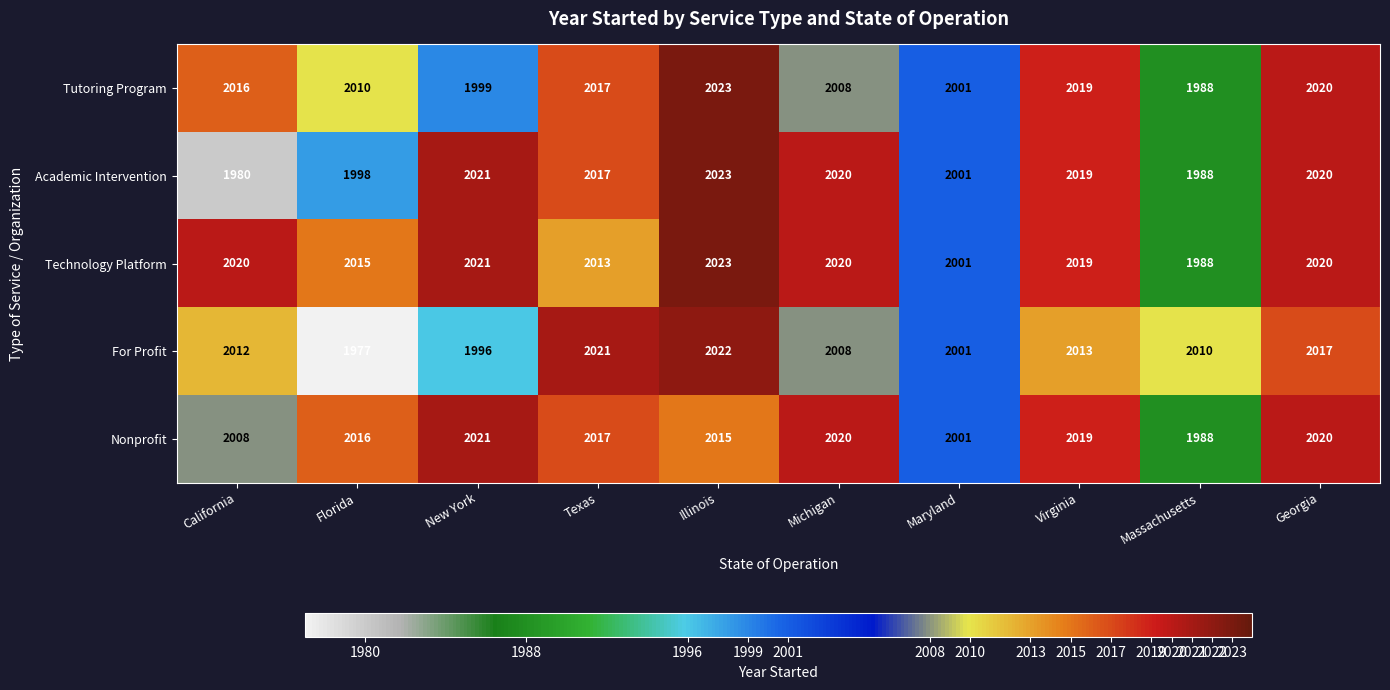

Rank the series by their average value, from lowest to highest.

For Profit, Academic Intervention, Tutoring Program, Nonprofit, Technology Platform